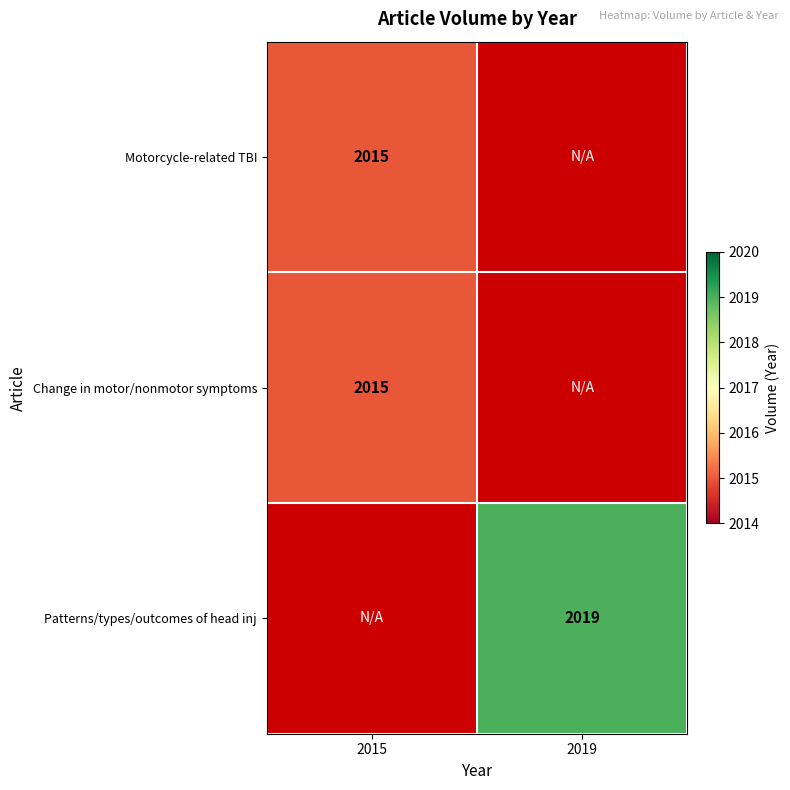

True or false: Patterns/types/outcomes of head inj has a value of 2019 at 2019.

True